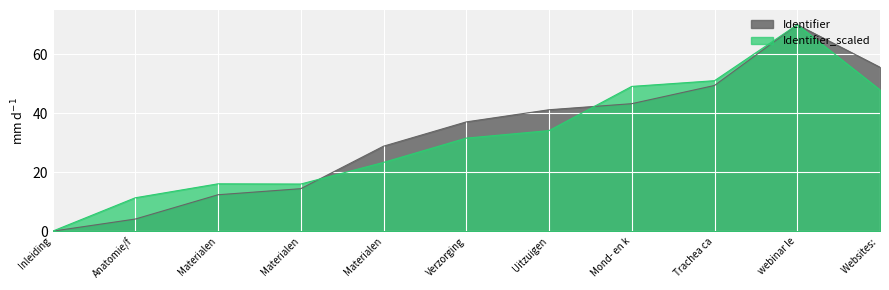

What is the difference between the maximum and second lowest values?

65.9